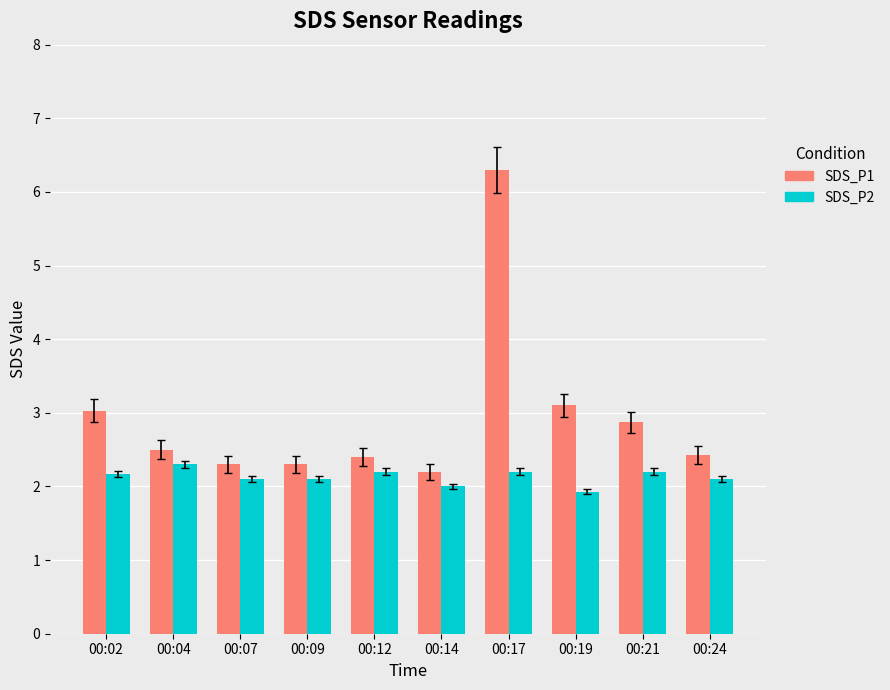

Are the bars grouped side by side (vs. stacked)?

Yes